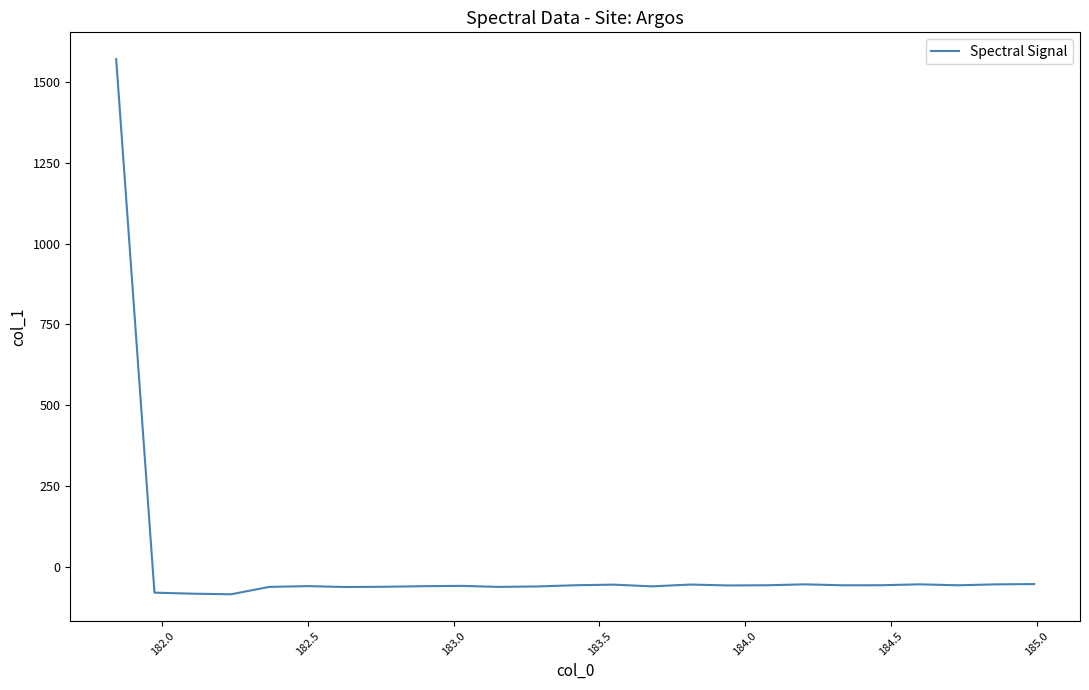

What is the greatest value displayed?

1571.8